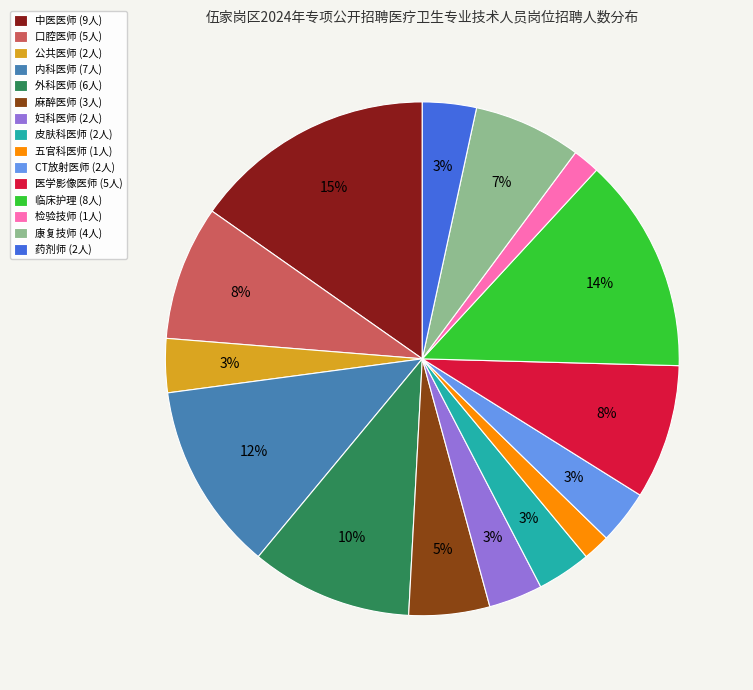

To the nearest percent, what percentage of the pie is 麻醉医师?

5%